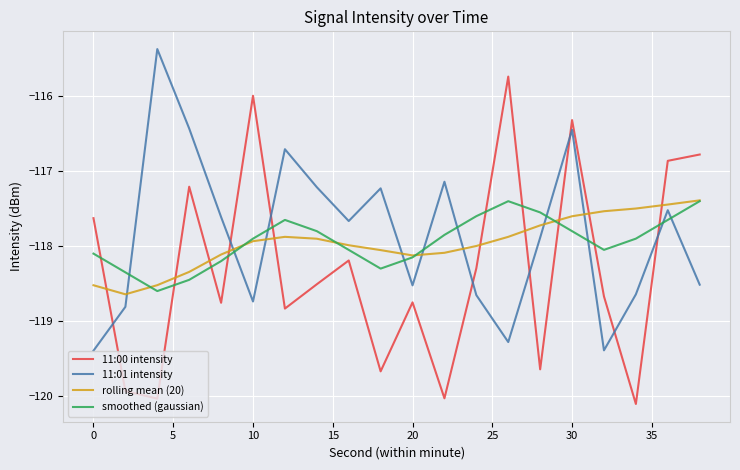

What is the maximum value shown in the chart?

-115.4